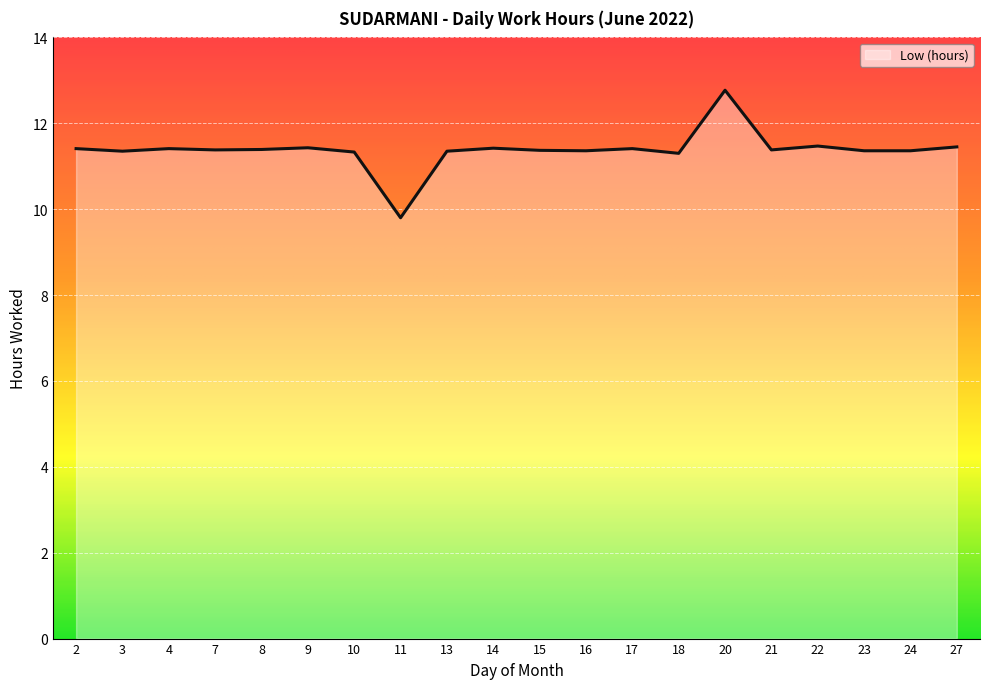

What is the difference between the second highest and second lowest values?

0.2